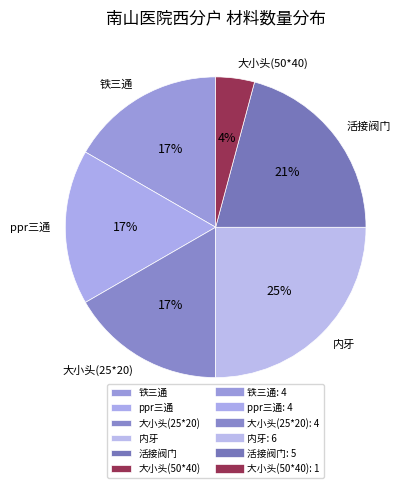

What is the smallest slice in the pie chart?

大小头(50*40)